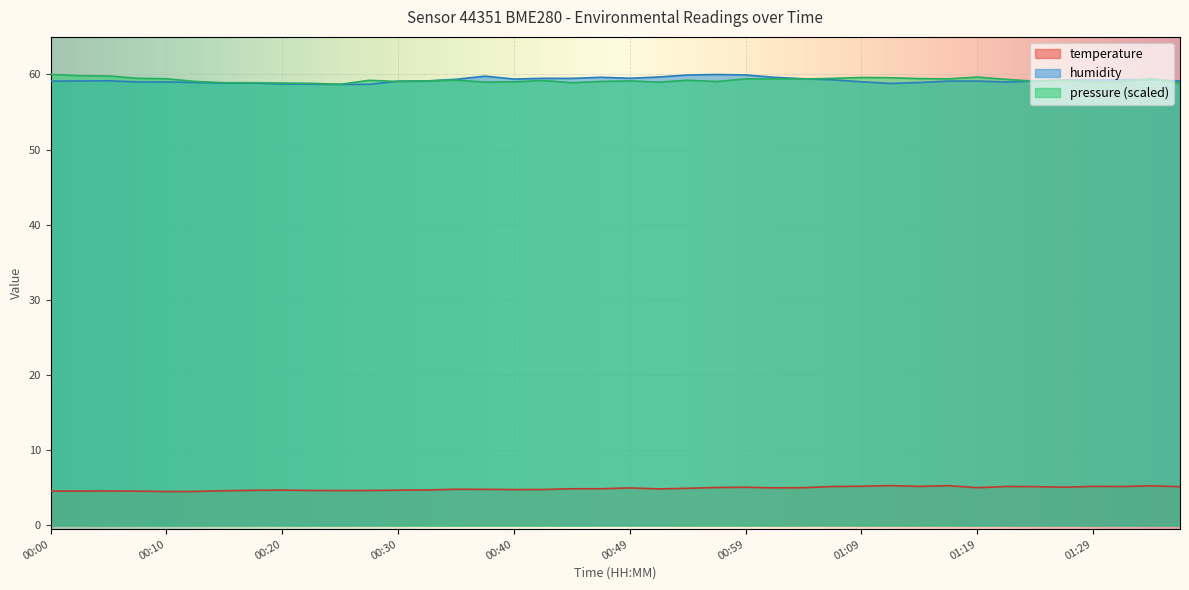

At how many categories does at least one series exceed 57?

40